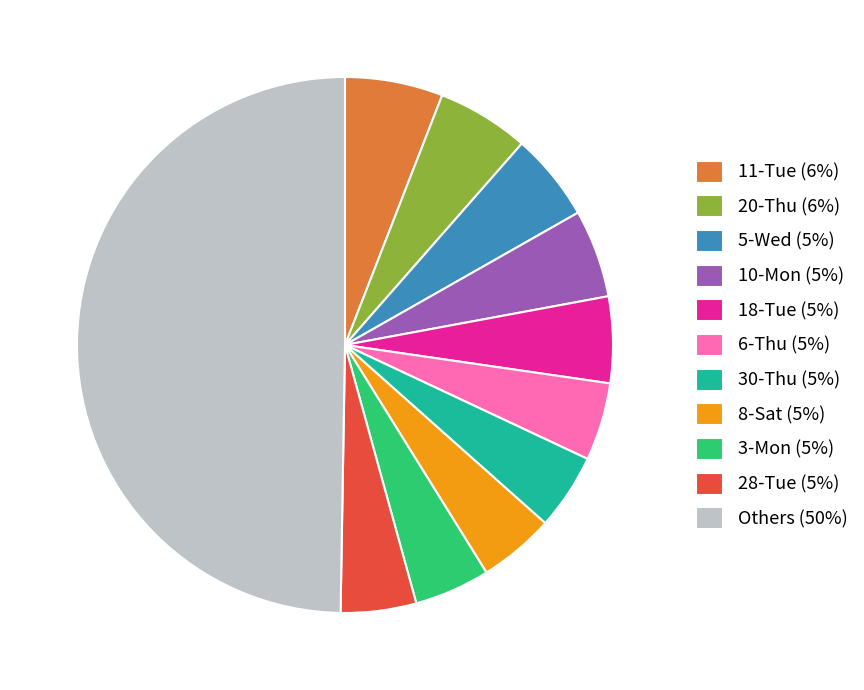

Which slice is the largest?

Others (50%)